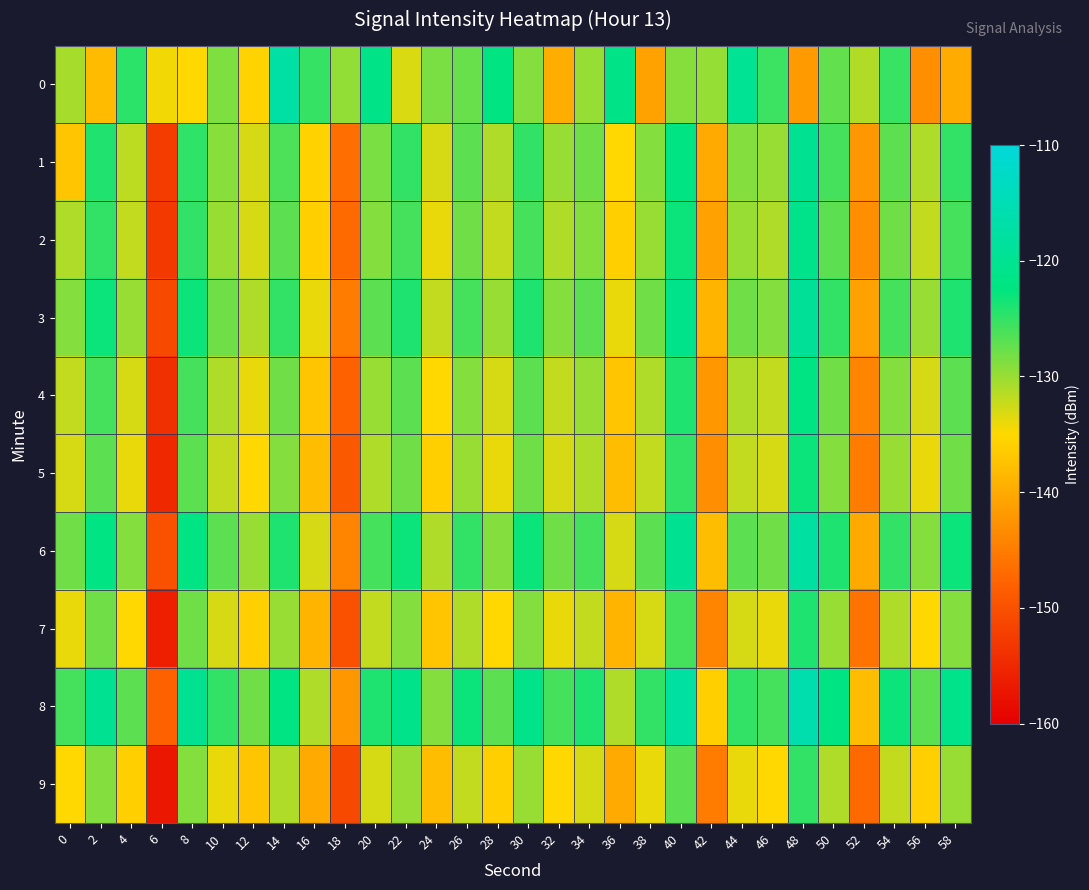

Which has a higher value, 34 or 52?

34